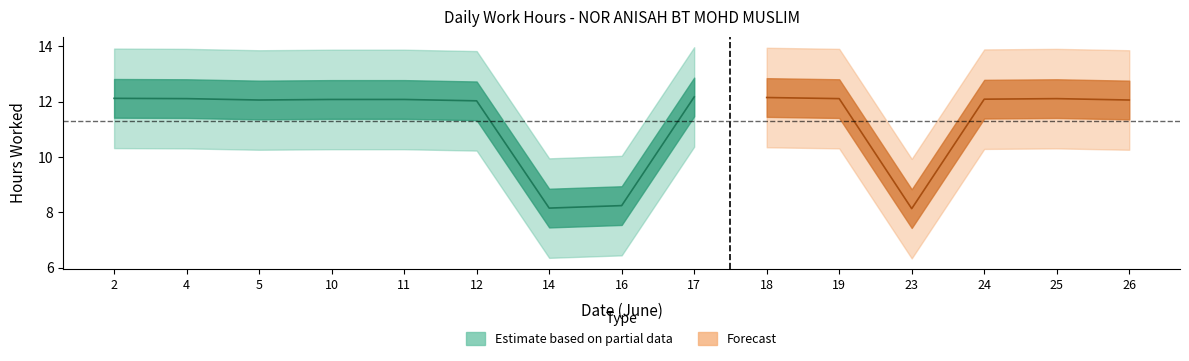

The Low (hours worked) series shows 4.5 at 23. True or false?

False